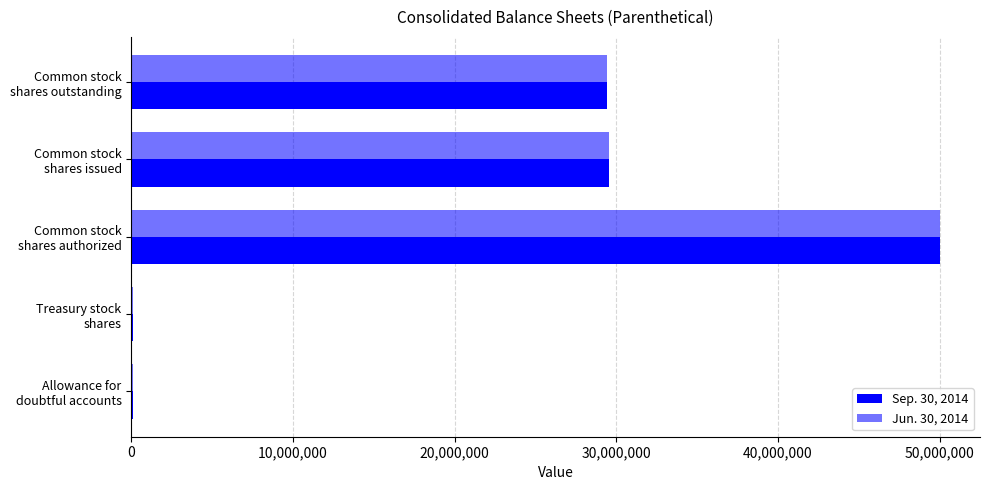

Count the number of categories in the chart.

5